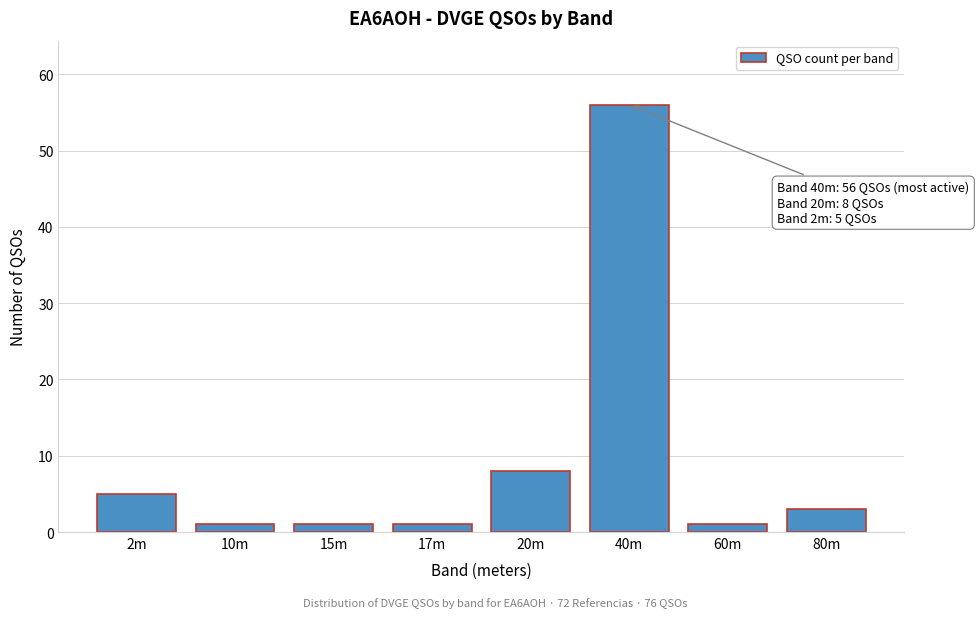

Reading right to left, what are all the values shown in this chart?

80m=3	60m=1	40m=56	20m=8	17m=1	15m=1	10m=1	2m=5